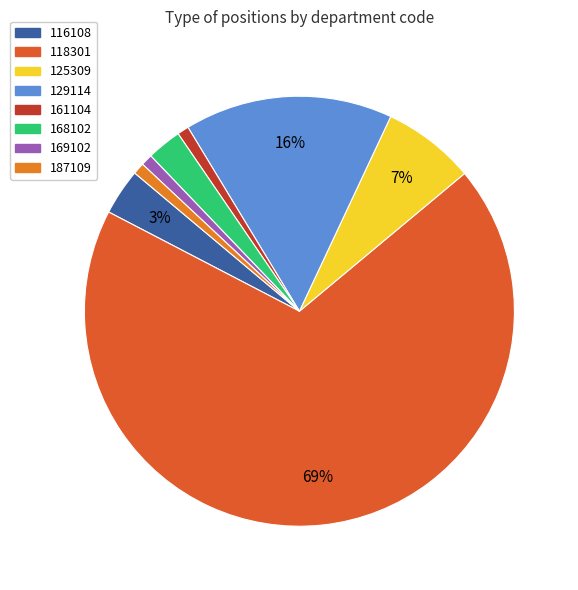

What is the largest slice in the pie chart?

118301